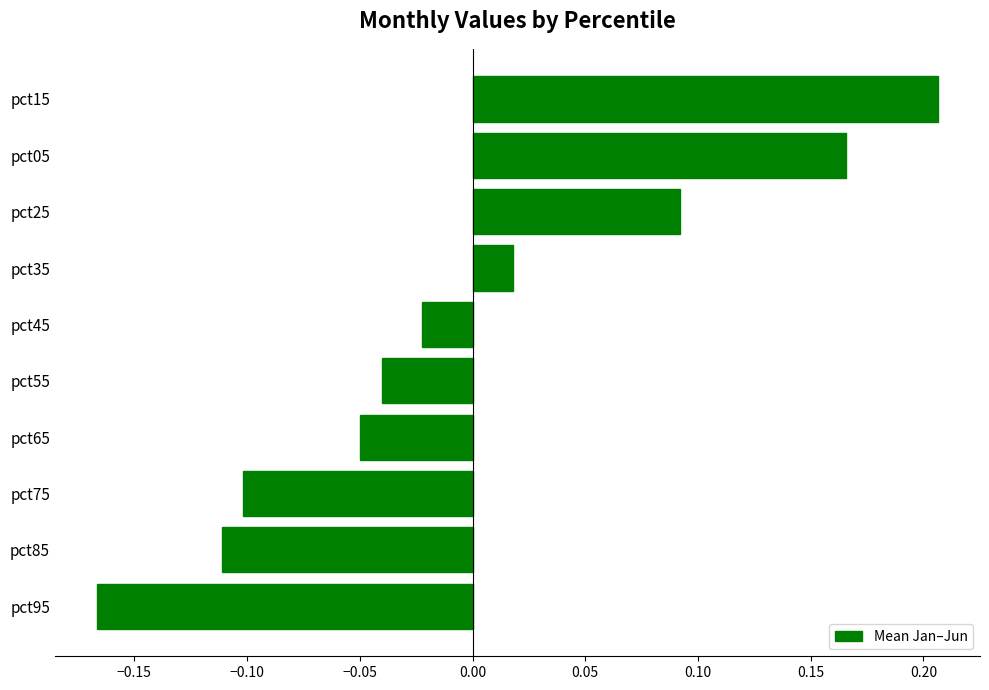

What is the change in value from pct25 to pct15?

+0.1